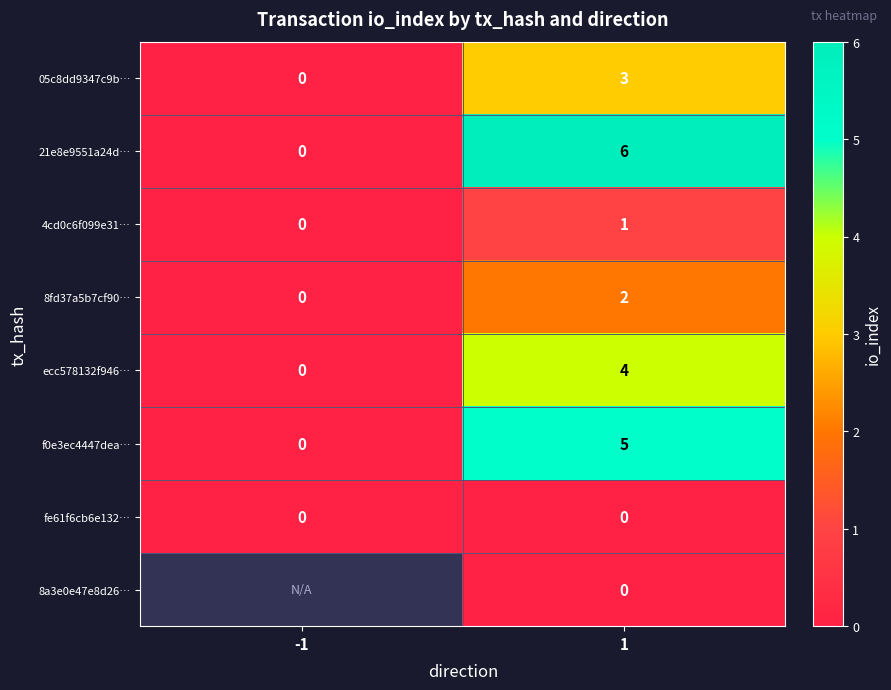

Is the value of fe61f6cb6e132… at -1 greater than the value of 05c8dd9347c9b… at 1?

No